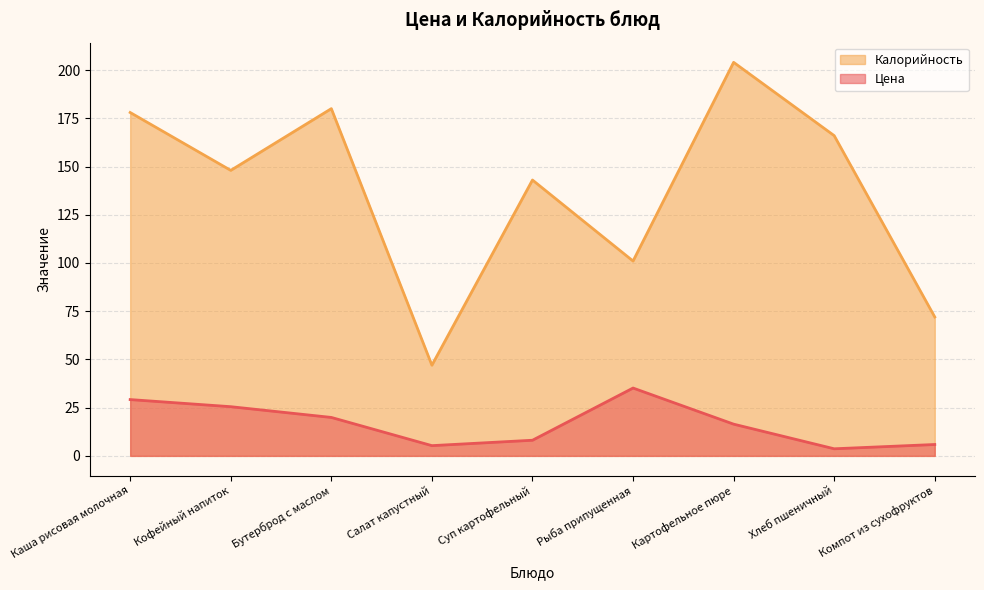

List the series in order of their overall mean, lowest first.

Цена, Калорийность